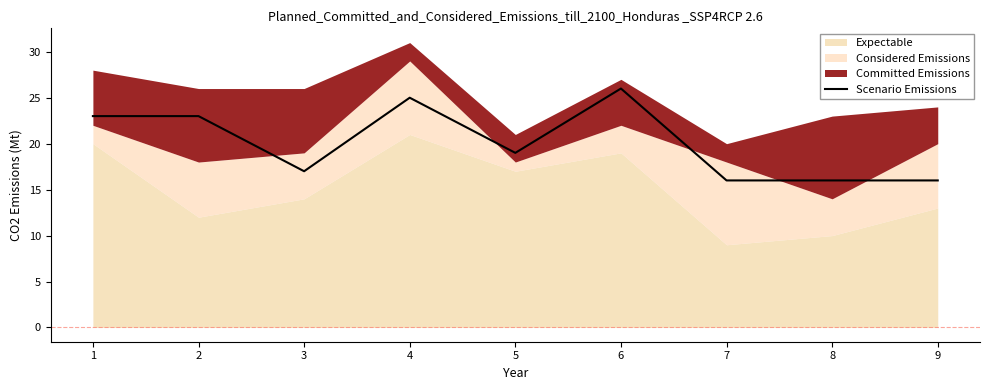

True or false: Scenario Emissions has a value of 12 at 2.

False